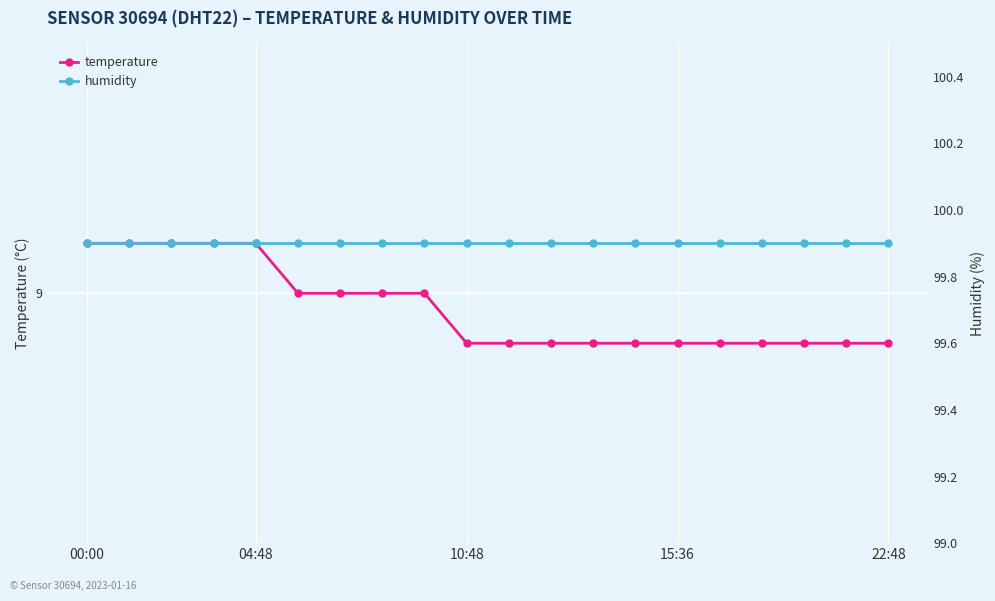

What value does the temperature series have at 16?

8.9